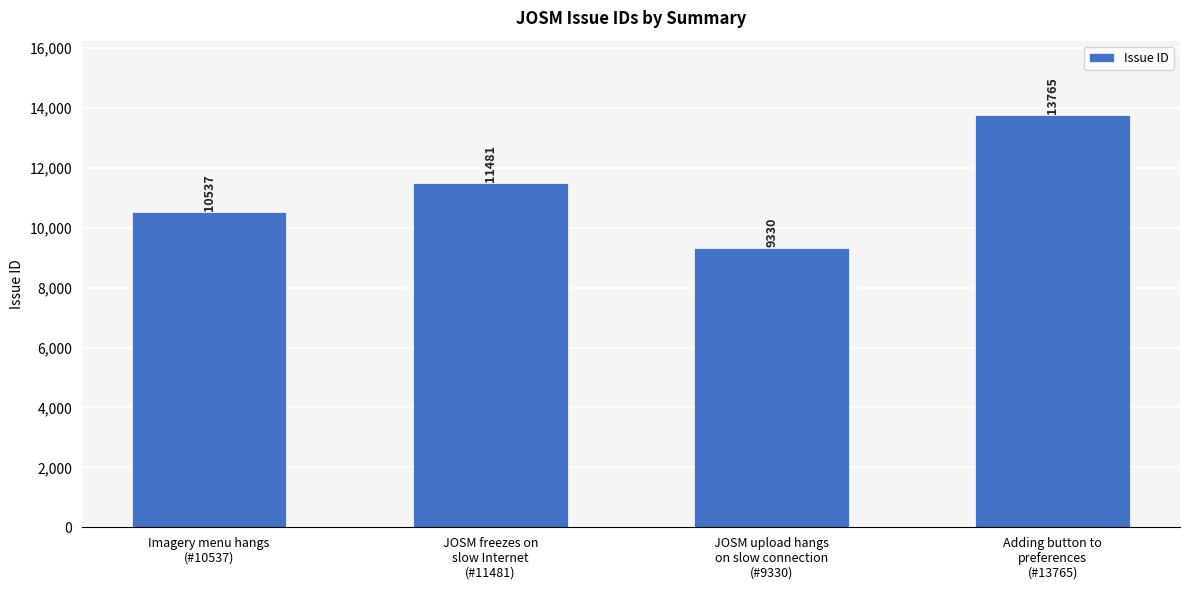

How many bars are there in total?

4